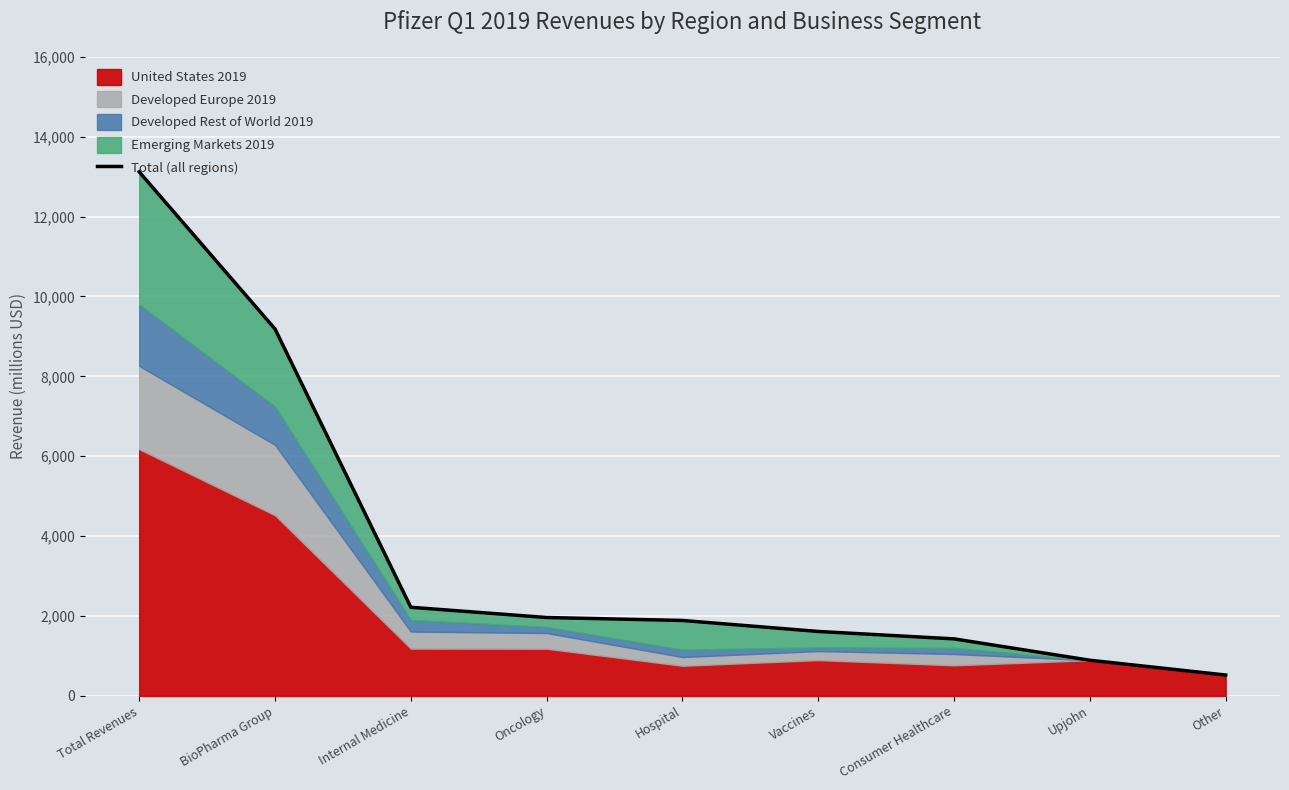

Reading left to right, transcribe all the data shown in this chart.

Total Revenues=13118	BioPharma Group=9185	Internal Medicine=2217	Oncology=1961	Hospital=1887	Vaccines=1612	Consumer Healthcare=1426	Upjohn=891	Other=521